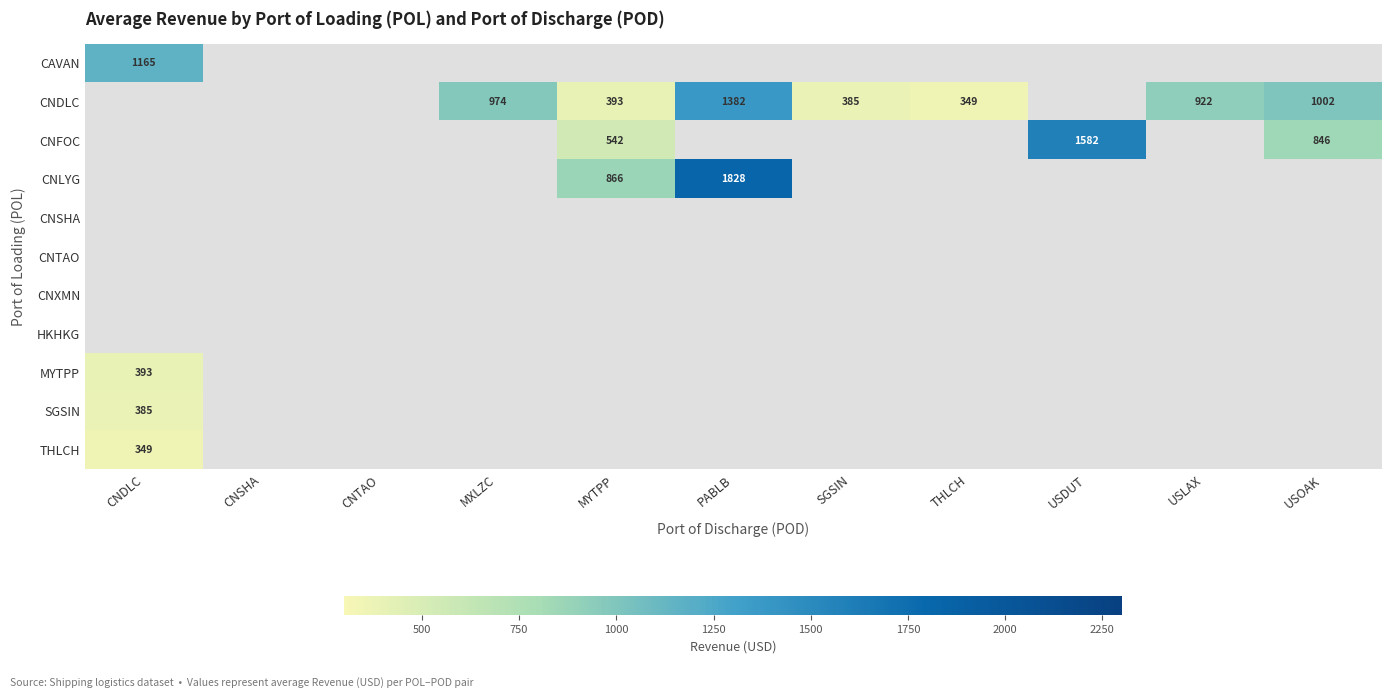

The CAVAN series shows 694 at CNDLC. True or false?

False